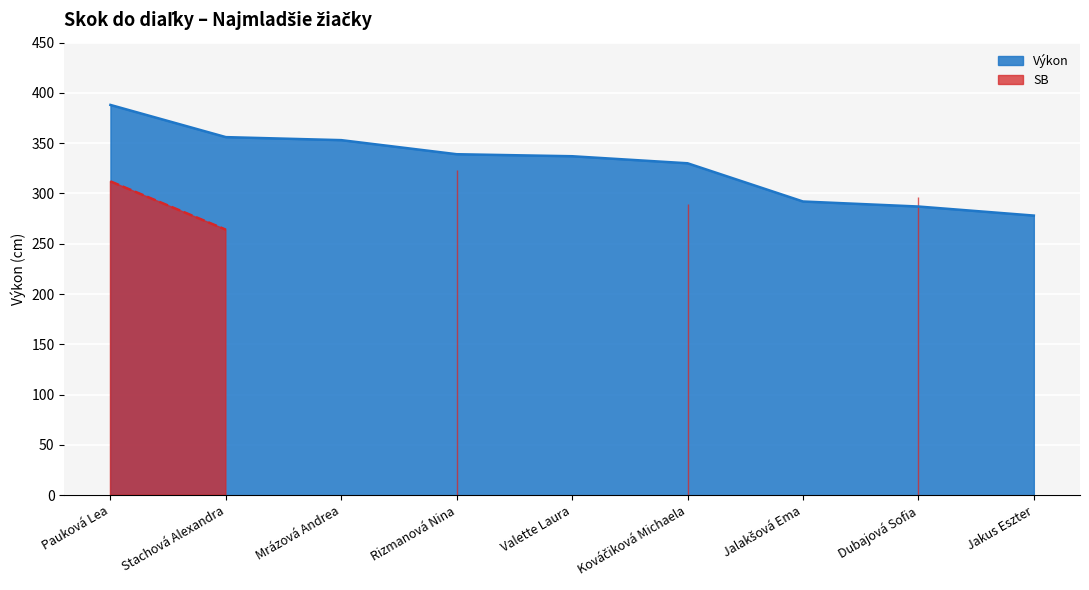

How many lines are shown in the chart?

1